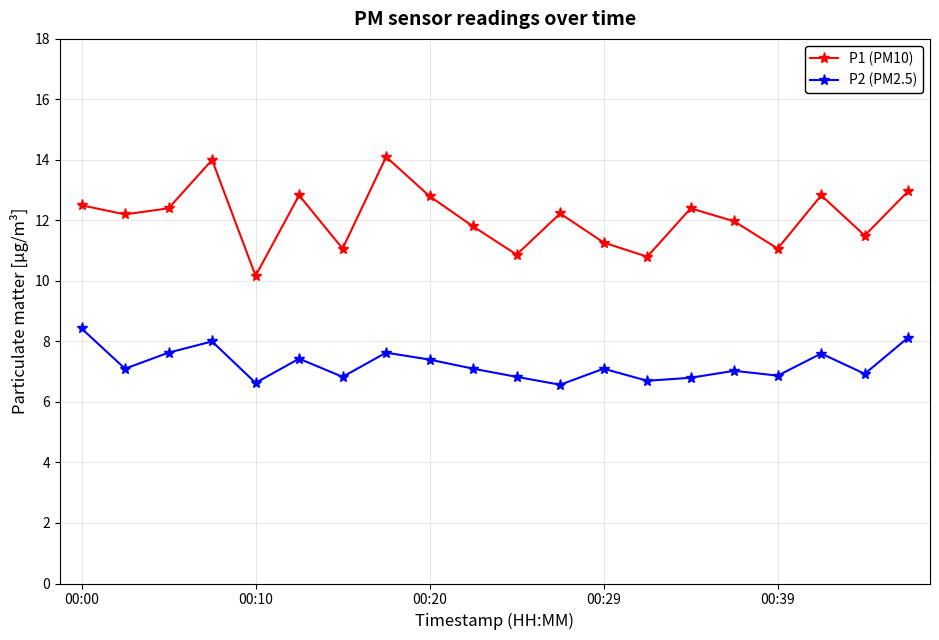

At how many categories does at least one series exceed 9?

20